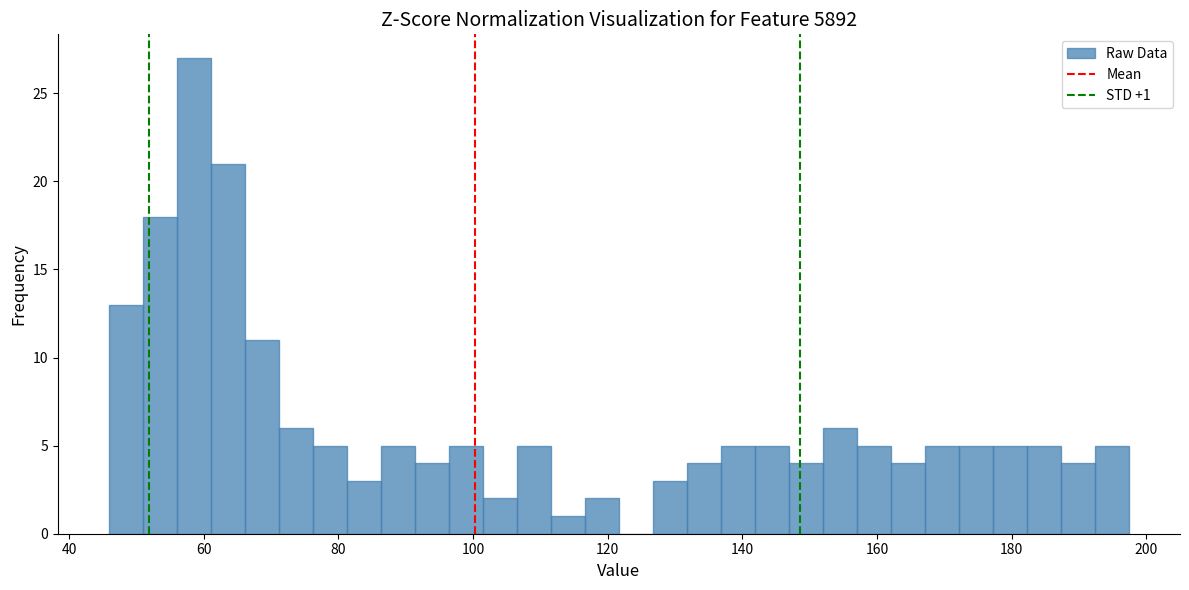

Around what value on the x-axis is the tallest bar? Give the approximate position of its centre, as read against the axis.

58